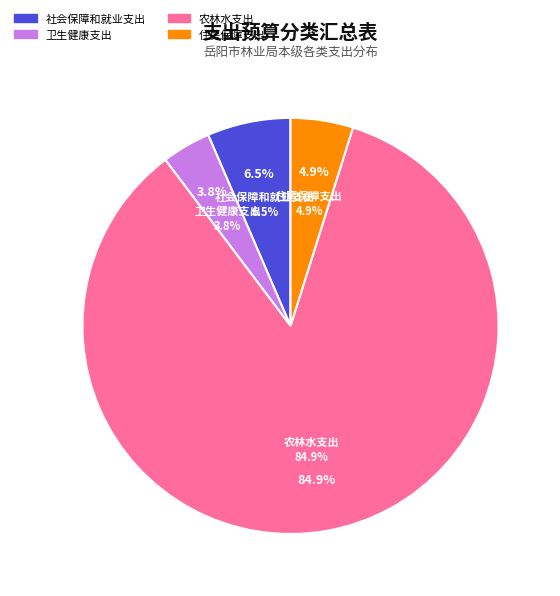

Count the number of slices in the pie.

4